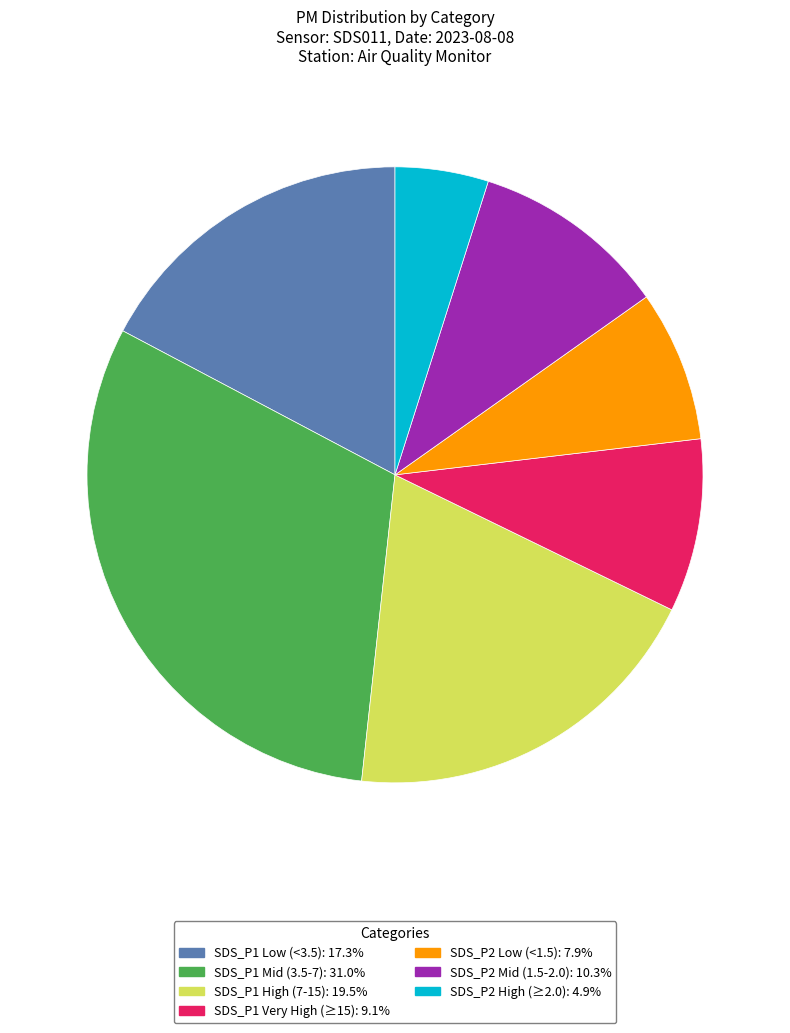

Is there any slice that represents more than half of the pie?

No